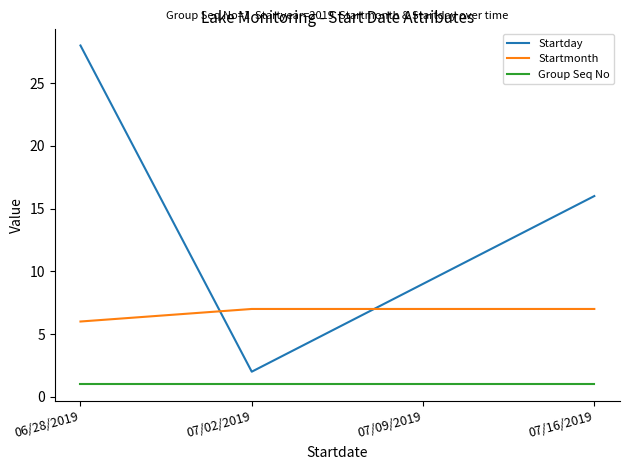

At which label is Startmonth closest to 6?

06/28/2019